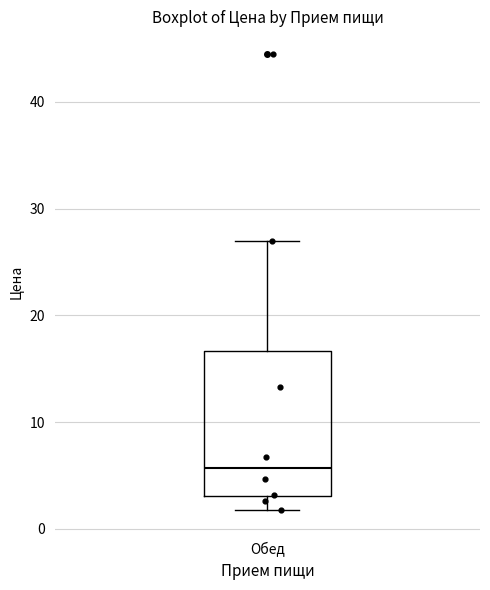

Transcribe this box plot: give where the median line is, the range the box spans, and where the two whiskers end, as read against the y-axis. The values are not printed on the chart, so give them approximately, as read against the axis.

median 6, box 3 to 17, whiskers 2 to 27